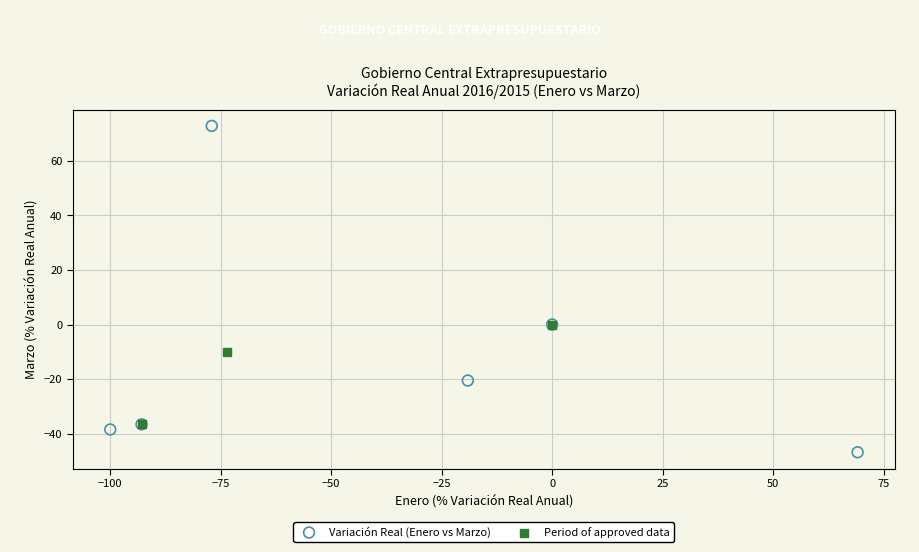

Which series has the largest Y range (max minus min)?

Variación Real (Enero vs Marzo)